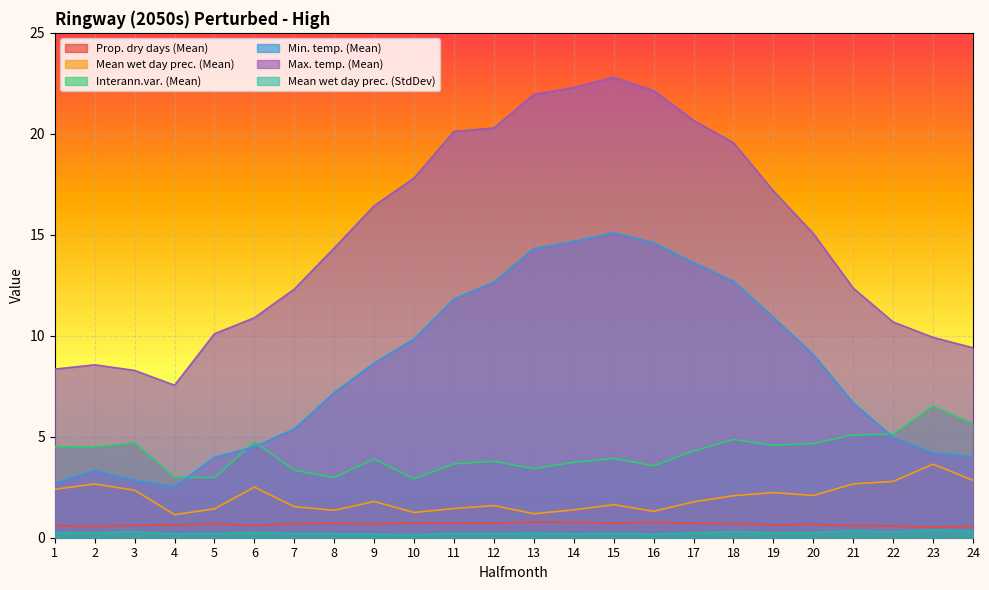

True or false: Prop. dry days (Mean) and Max. temp. (Mean) cross at least once.

False